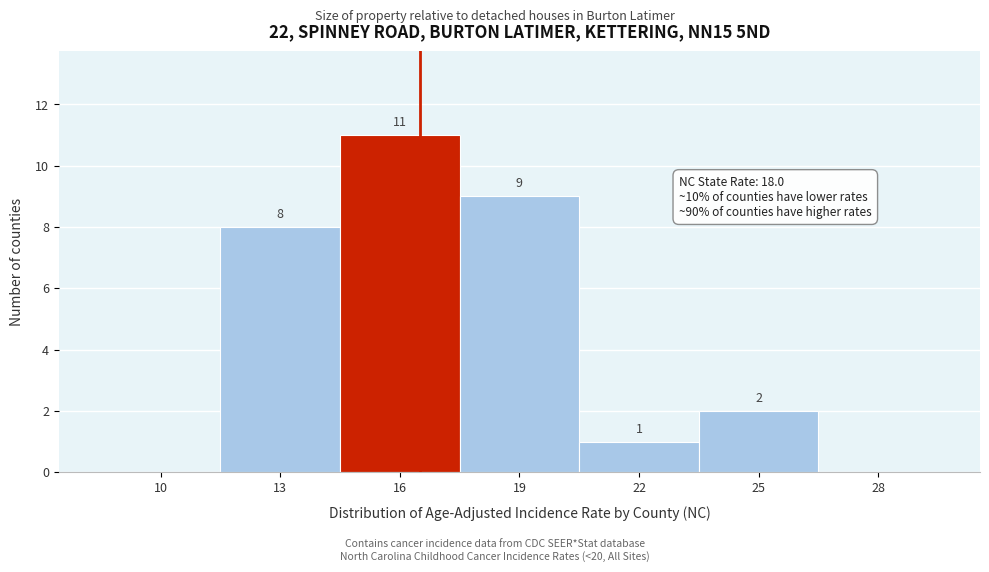

Reading left to right, transcribe all the data shown in this chart.

10=0	13=8	16=11	19=9	22=1	25=2	28=0